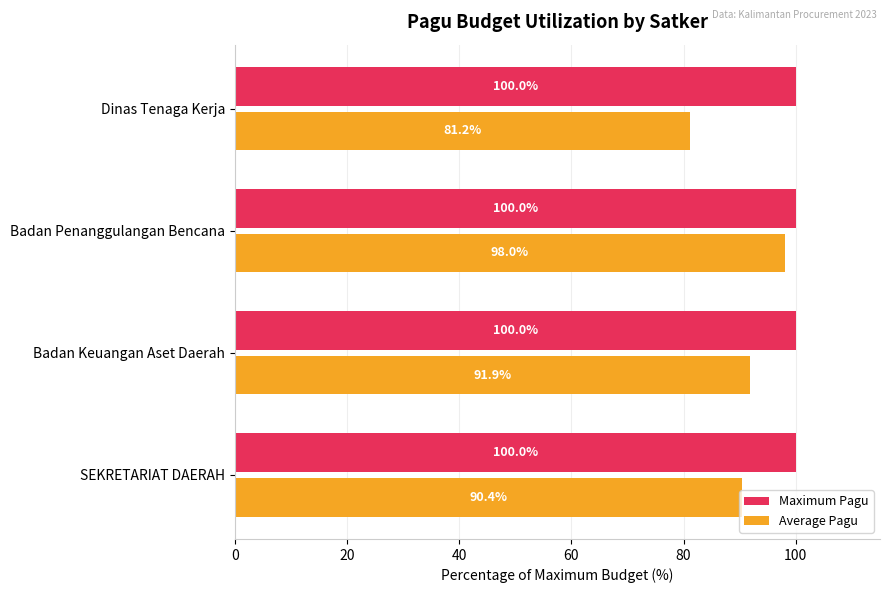

Rank the series by their average value, from highest to lowest.

Maximum Pagu, Average Pagu